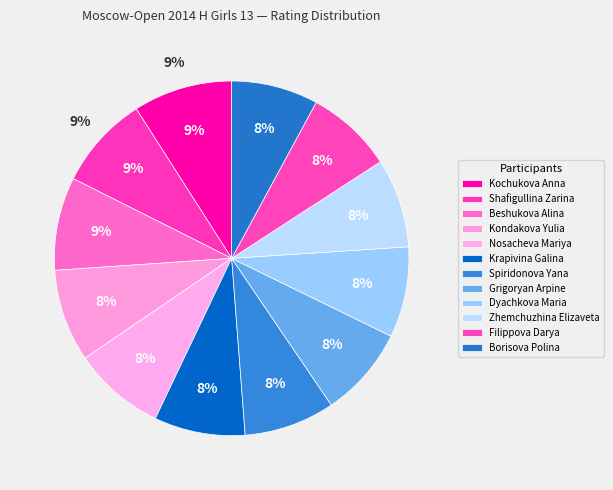

True or false: Beshukova Alina accounts for 9% of the total.

True